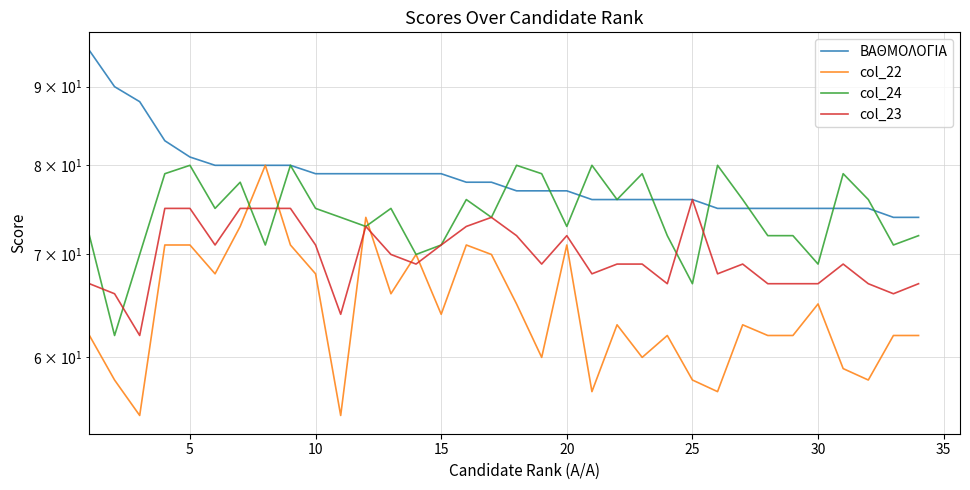

In col_22, how many points are higher than both neighbors (excluding endpoints)?

9